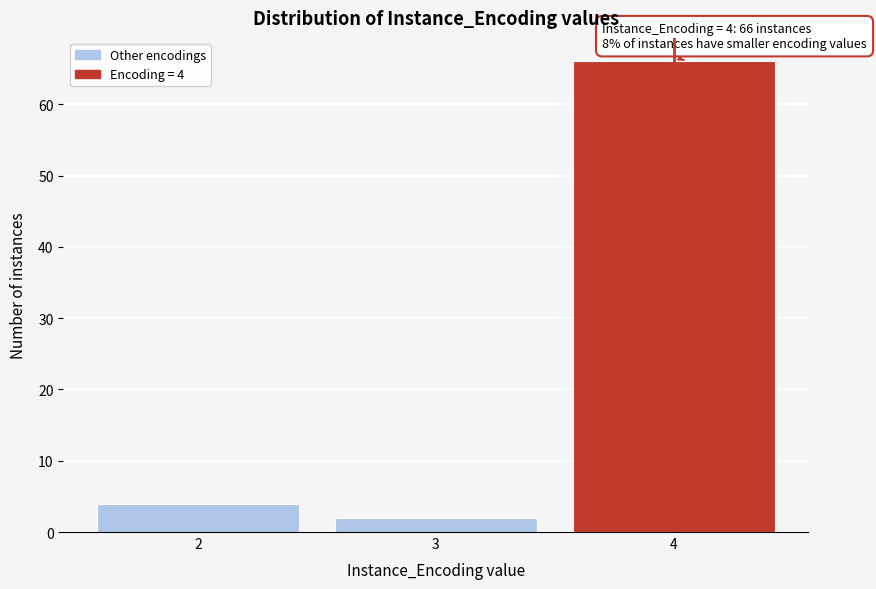

Reading right to left, what are all the values shown in this chart?

4=66	3=2	2=4